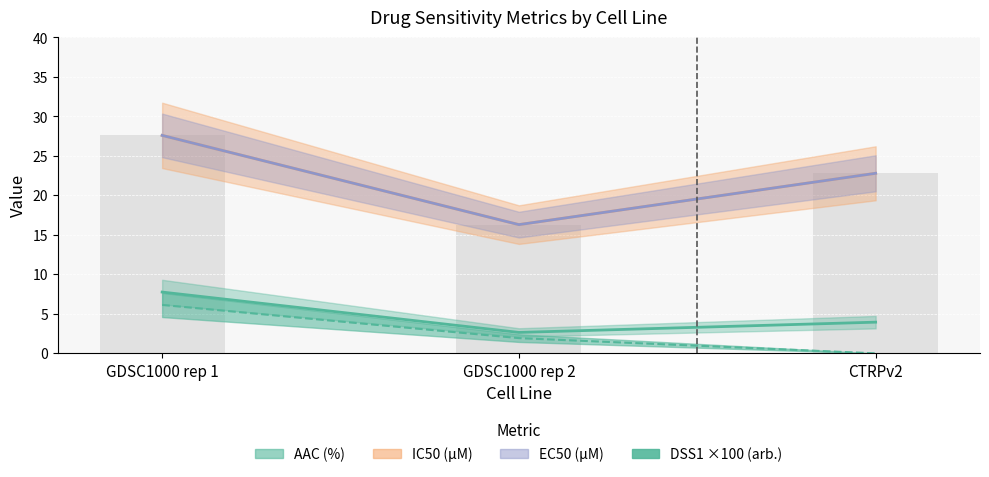

At how many categories does at least one series exceed 2?

3